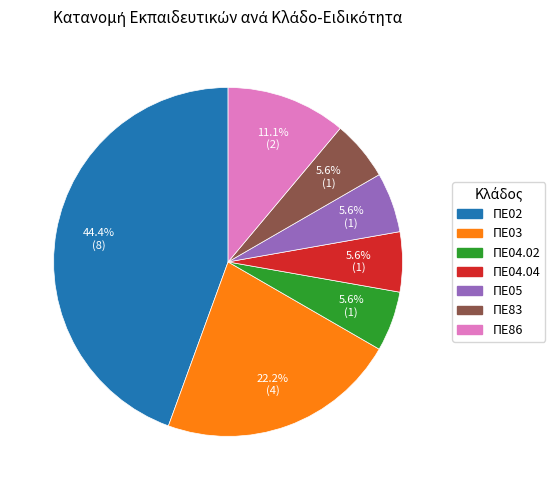

Which category has the biggest portion of the pie?

ΠΕ02